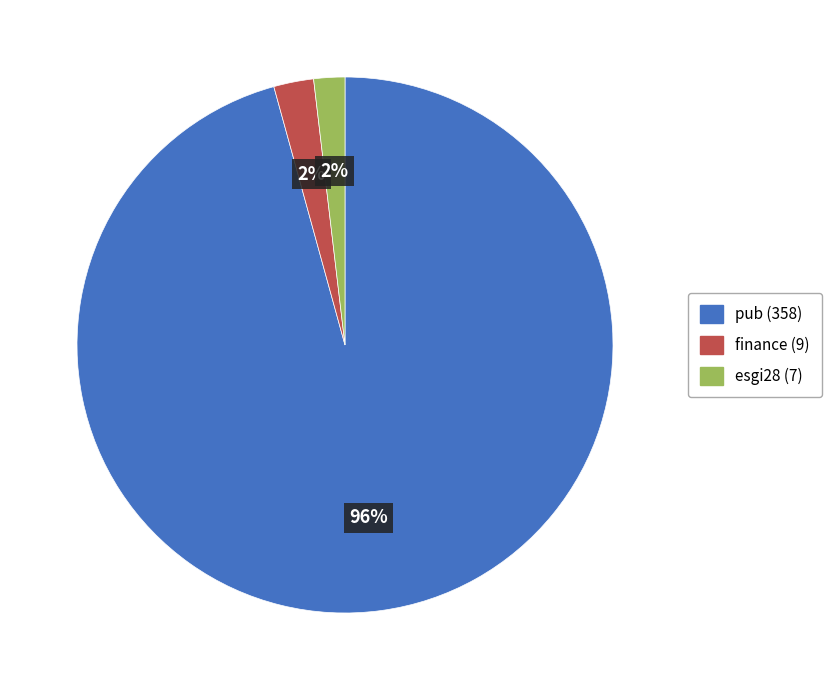

What percentage is the finance slice, to the nearest percent?

2%